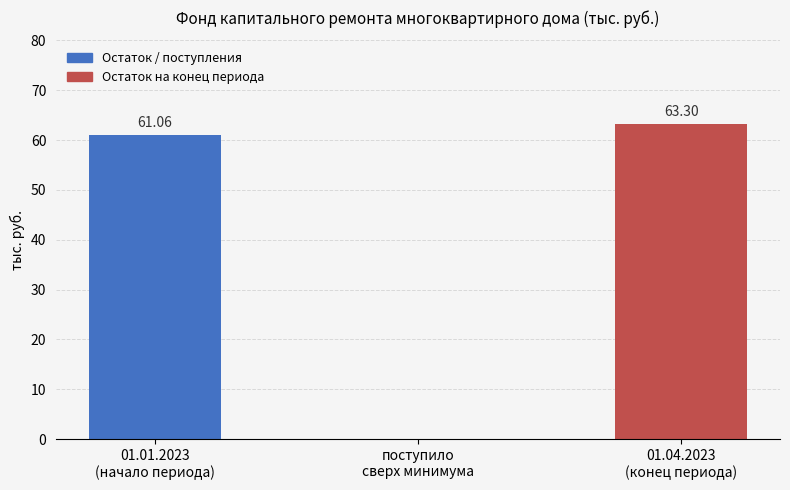

What is the sum of all values?

124.4